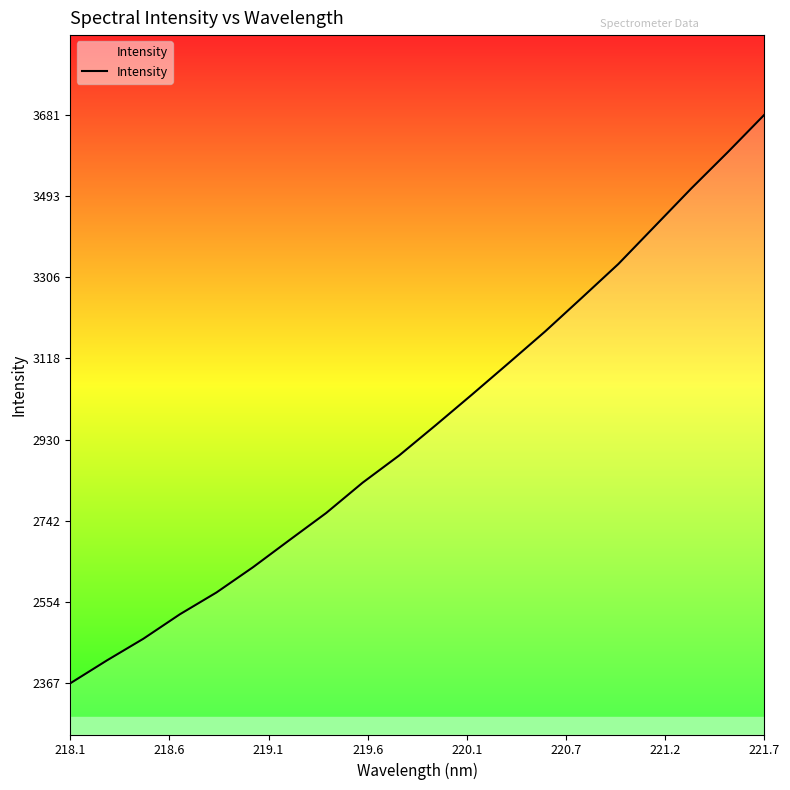

What is the minimum value shown in the chart?

2367.1